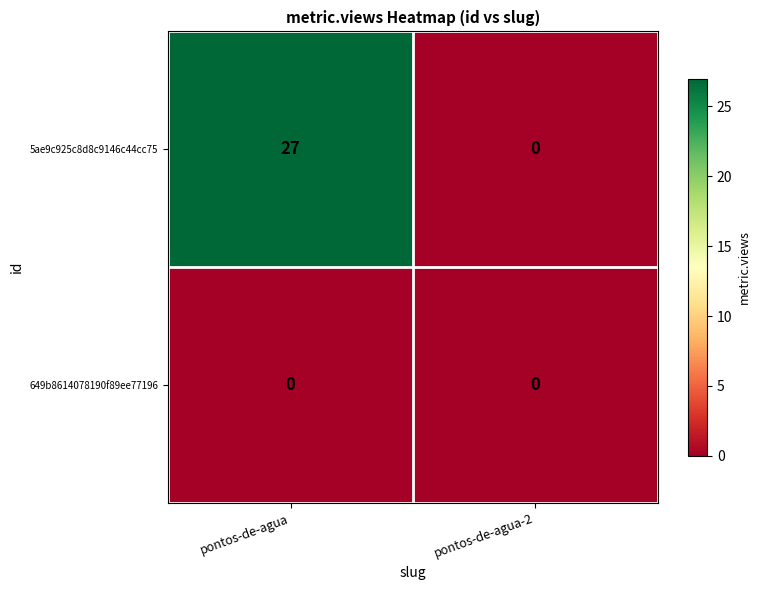

Reading left to right, extract all data points from this chart.

5ae9c925c8d8c9146c44cc75: pontos-de-agua=27	pontos-de-agua-2=0
649b8614078190f89ee77196: pontos-de-agua=0	pontos-de-agua-2=0